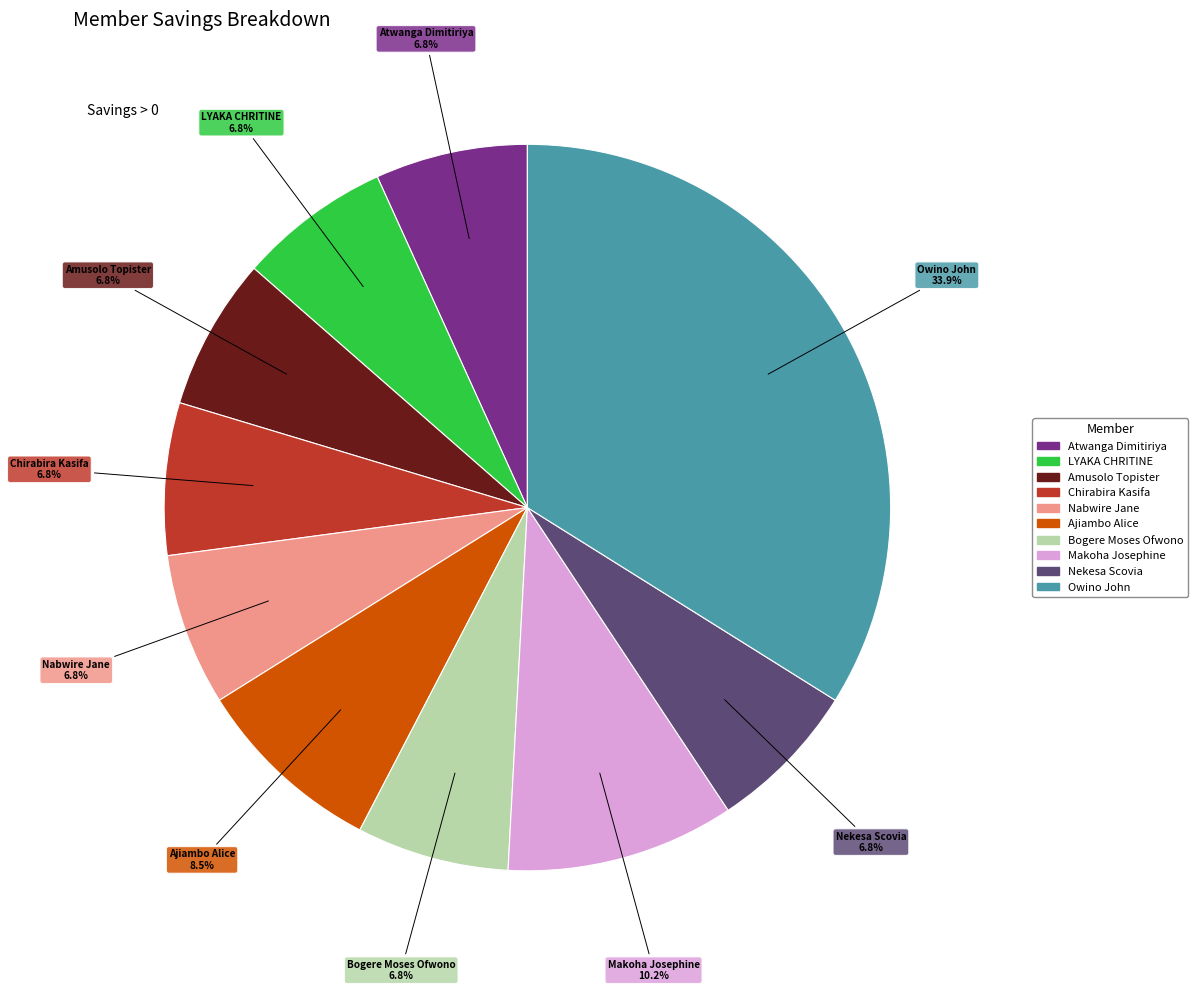

To the nearest percent, what percentage of the pie is Bogere Moses Ofwono?

7%